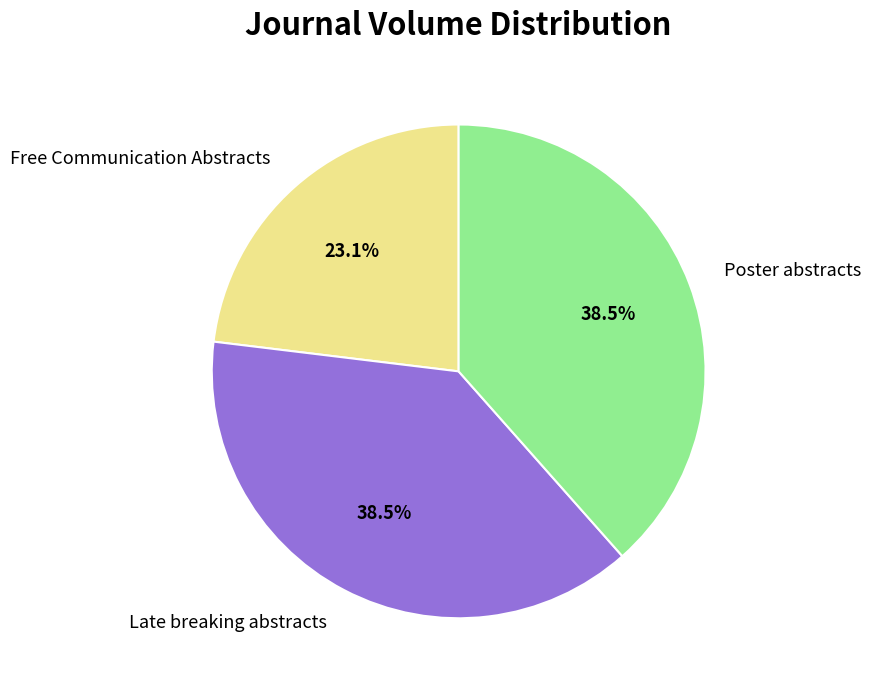

Is it true that Late breaking abstracts is 25% of the pie?

False